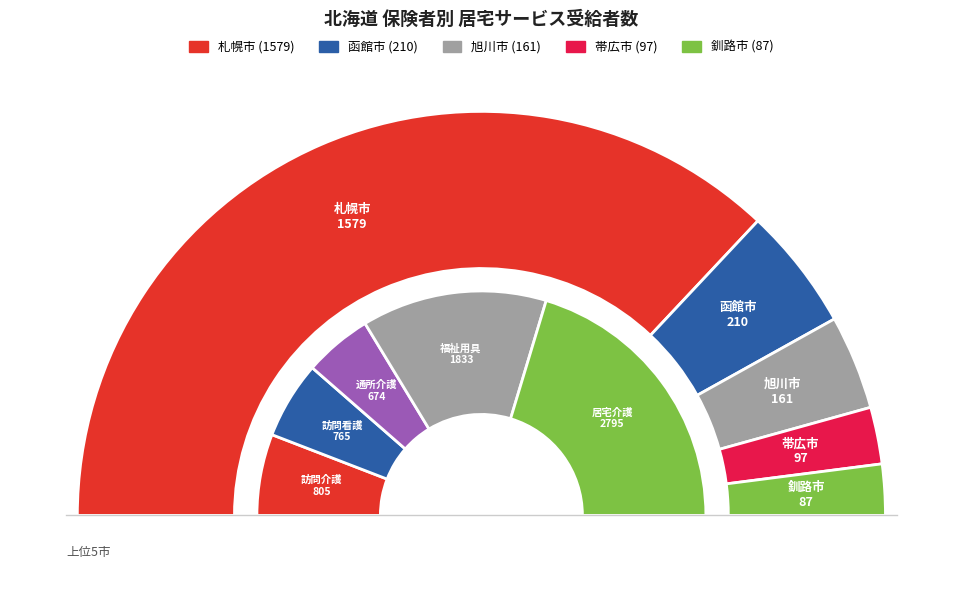

Does any single category account for the majority?

Yes